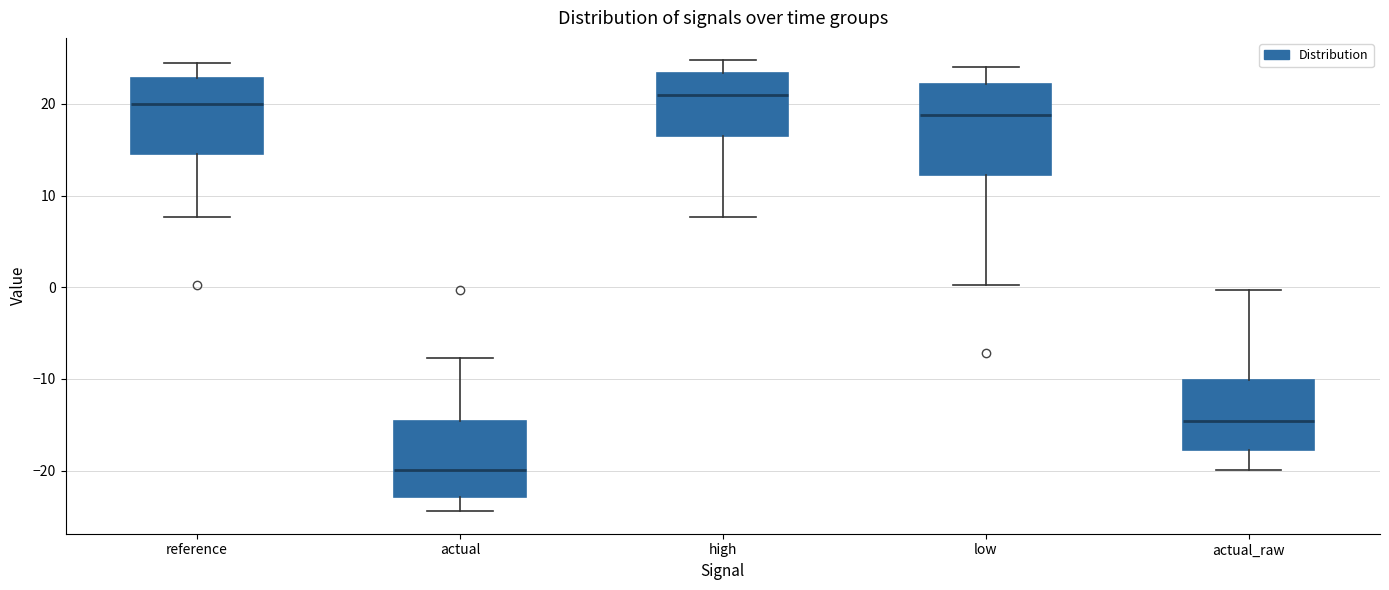

Which box has the highest median line?

high